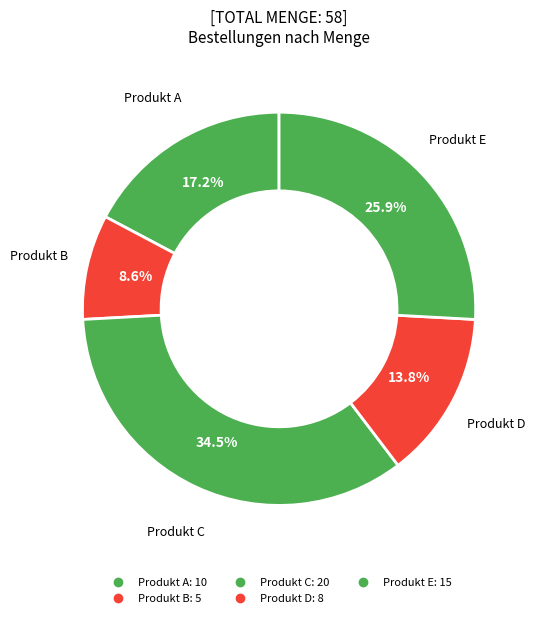

How many segments does this pie chart have?

5